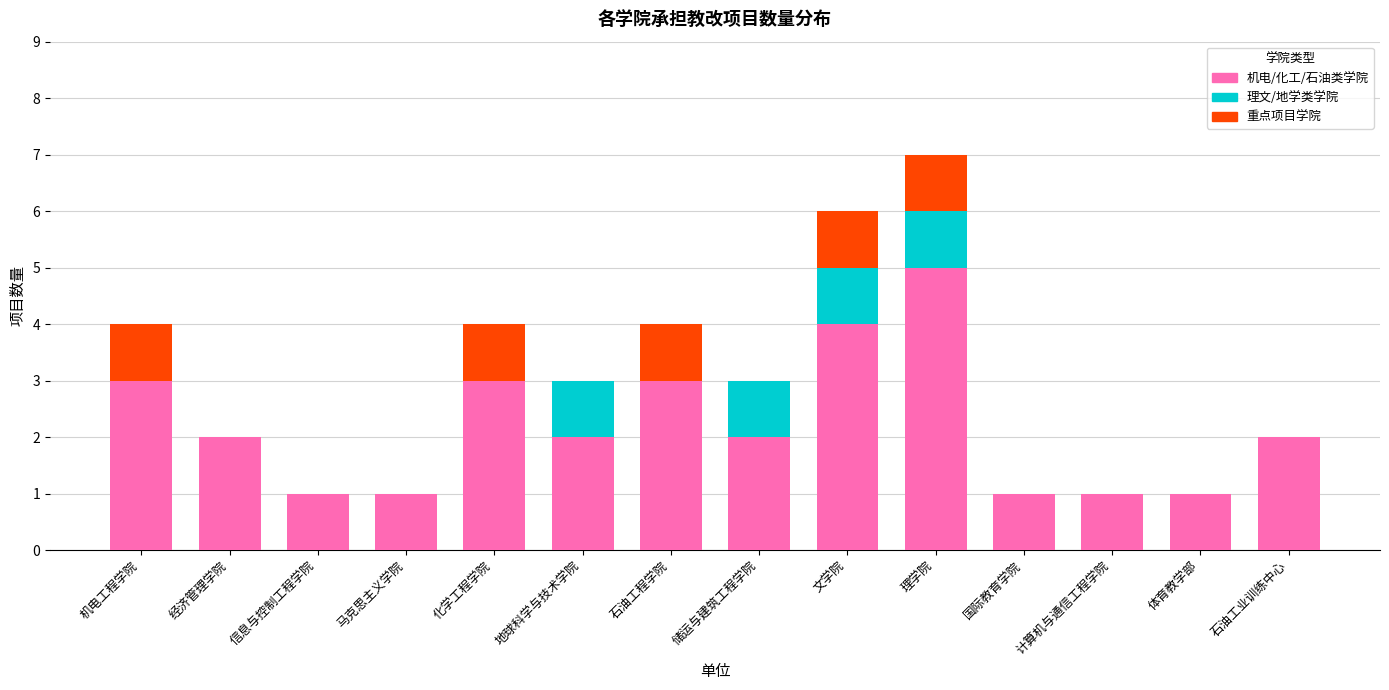

At which category is the sum across all series the highest?

理学院